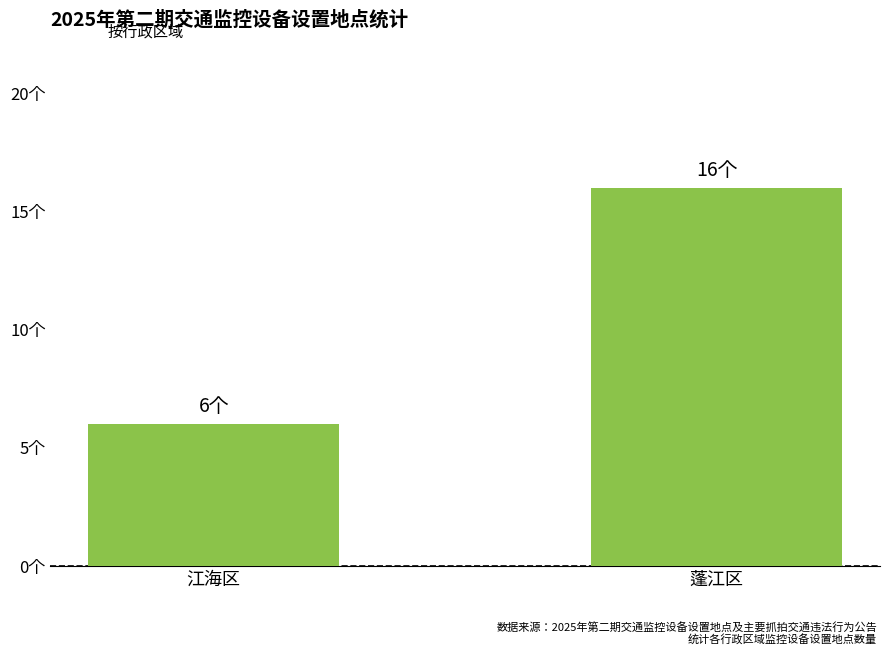

Does the chart contain any negative values?

No